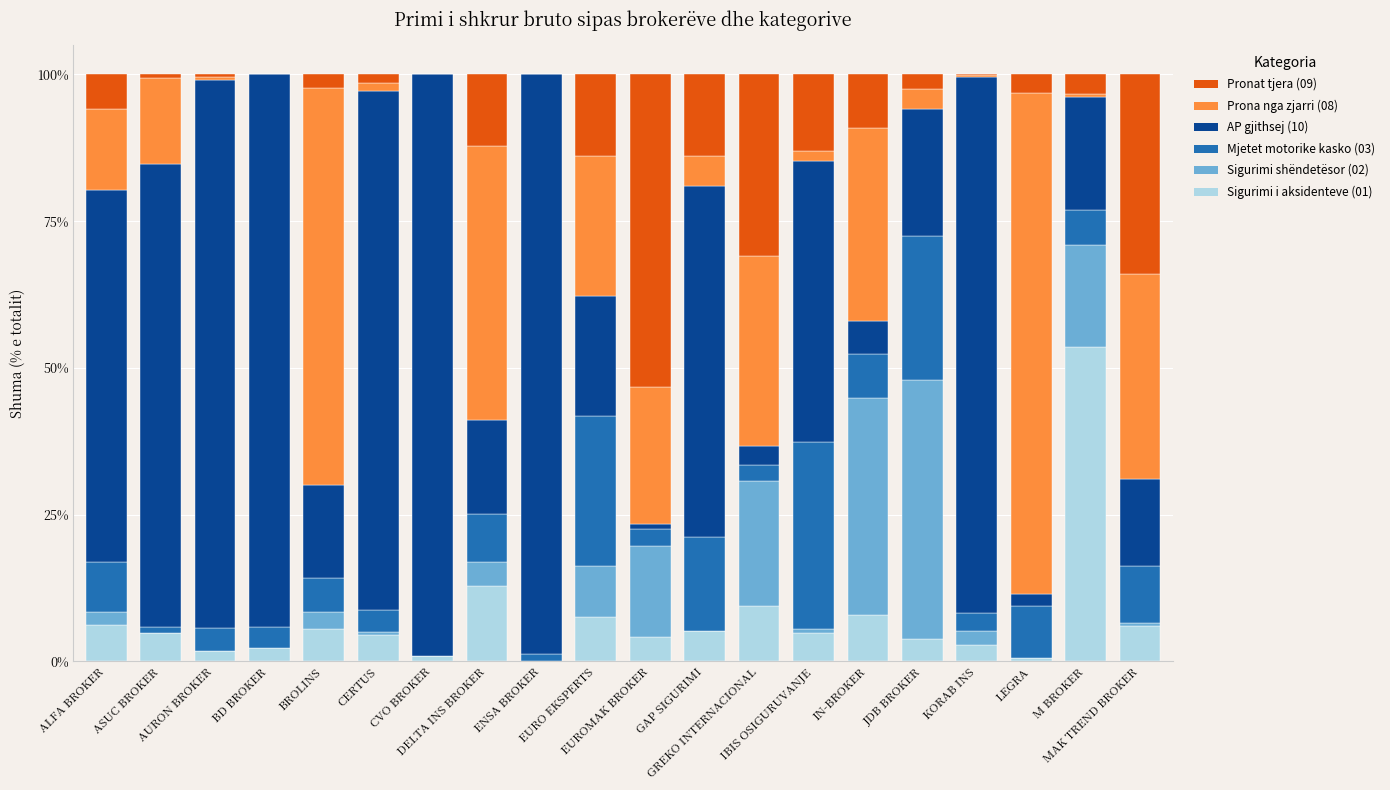

At how many categories does at least one series exceed 79?

7